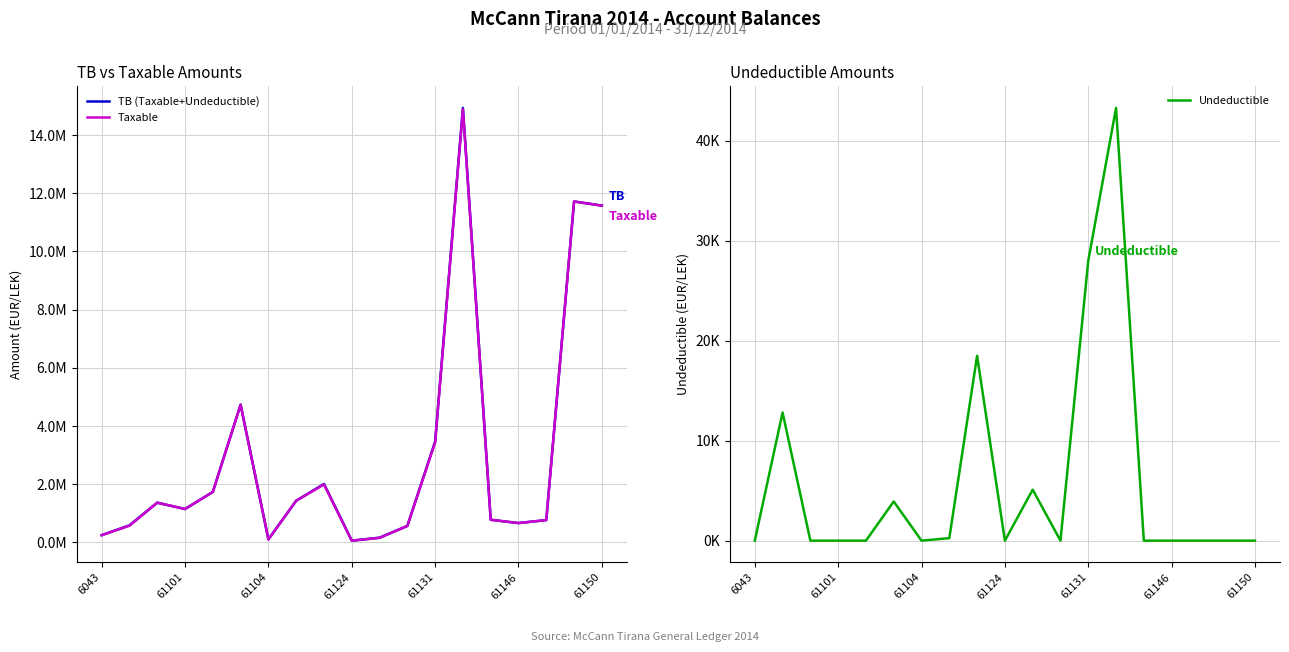

Does the chart have visible grid lines?

Yes